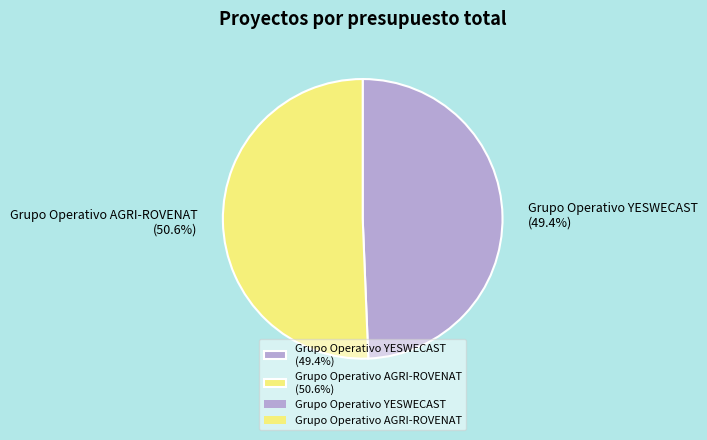

Rank the categories by value from lowest to highest.

Grupo Operativo YESWECAST, Grupo Operativo AGRI-ROVENAT